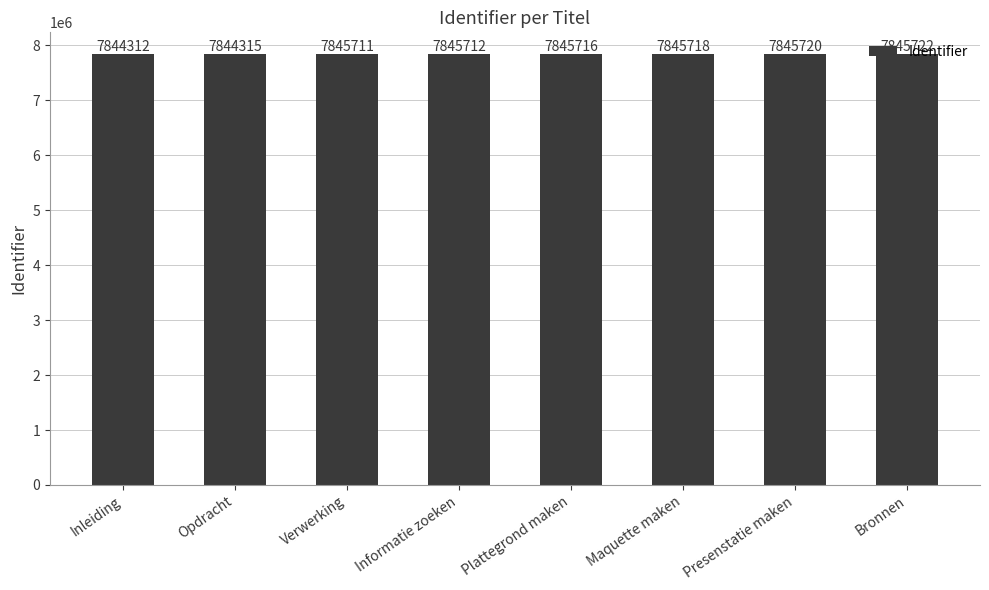

How many distinct data groups are displayed?

1